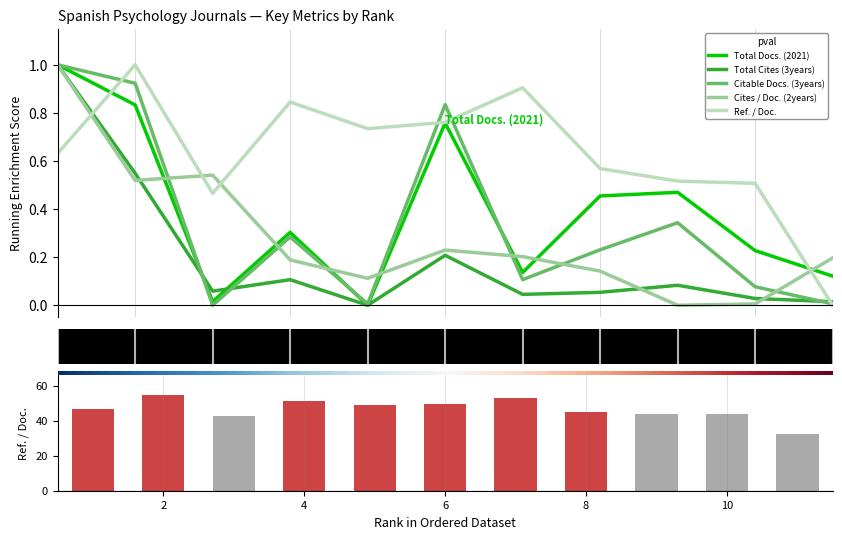

What is the greatest value displayed?

55.0